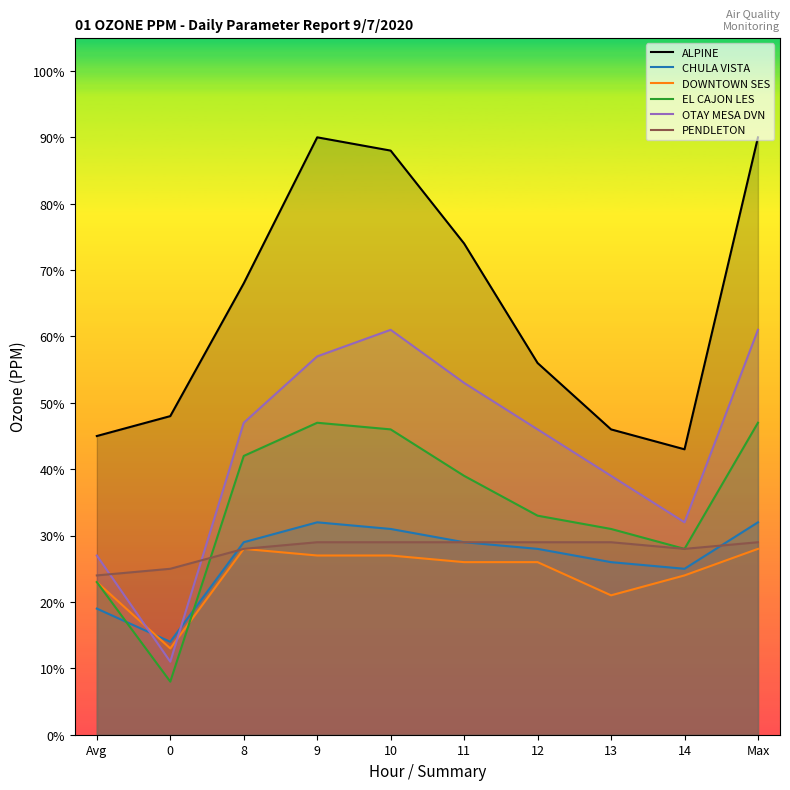

At how many categories does at least one series exceed 0?

10